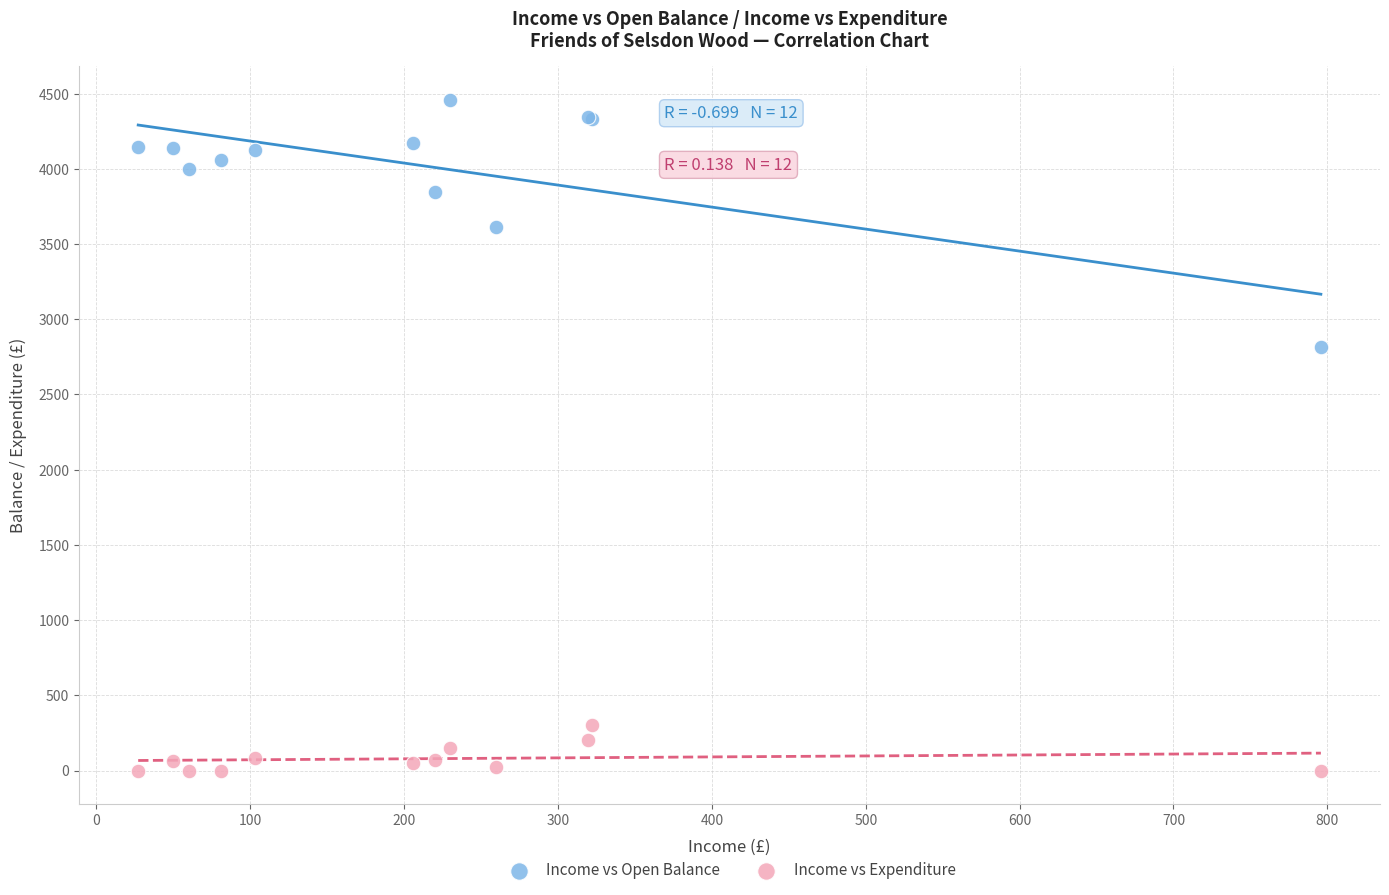

Which series contains the highest Y value?

Income vs Open Balance